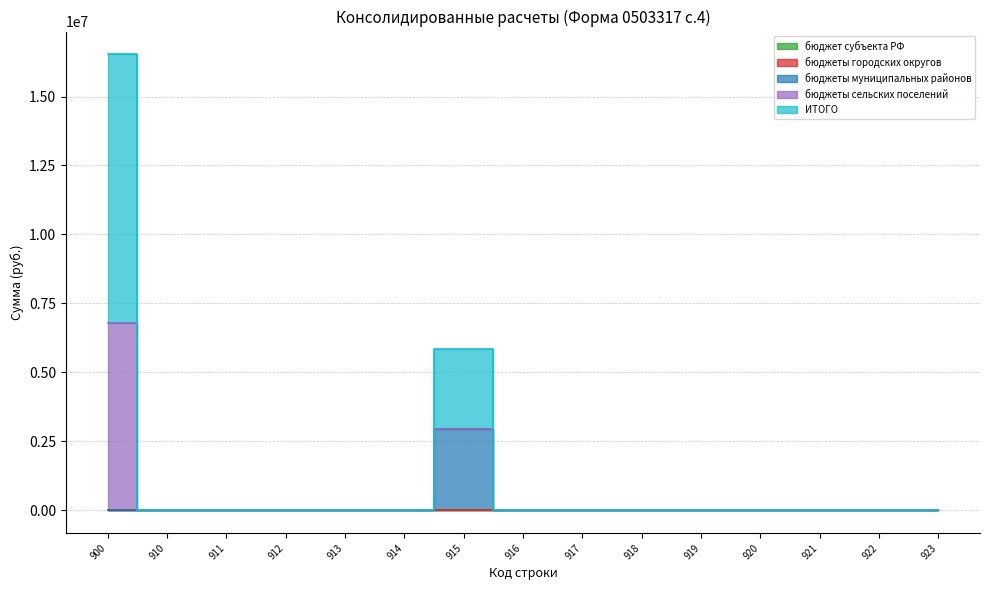

What is the approximate value of бюджеты муниципальных районов at 915?

2931067.2